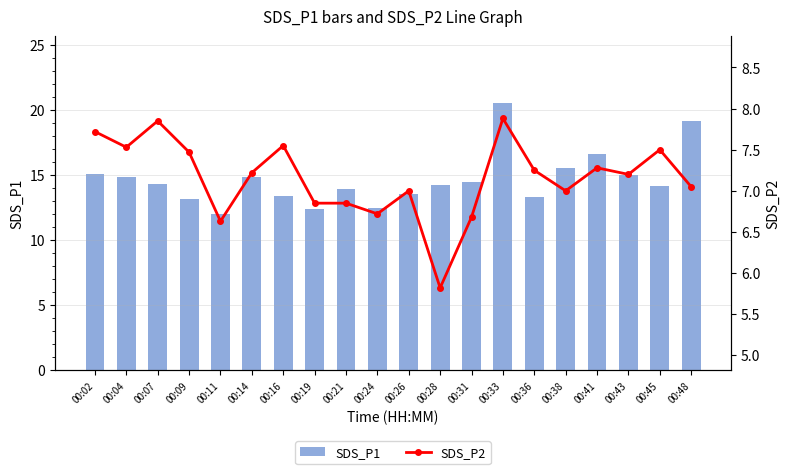

The SDS_P1 series shows 3.2 at 00:09. True or false?

False